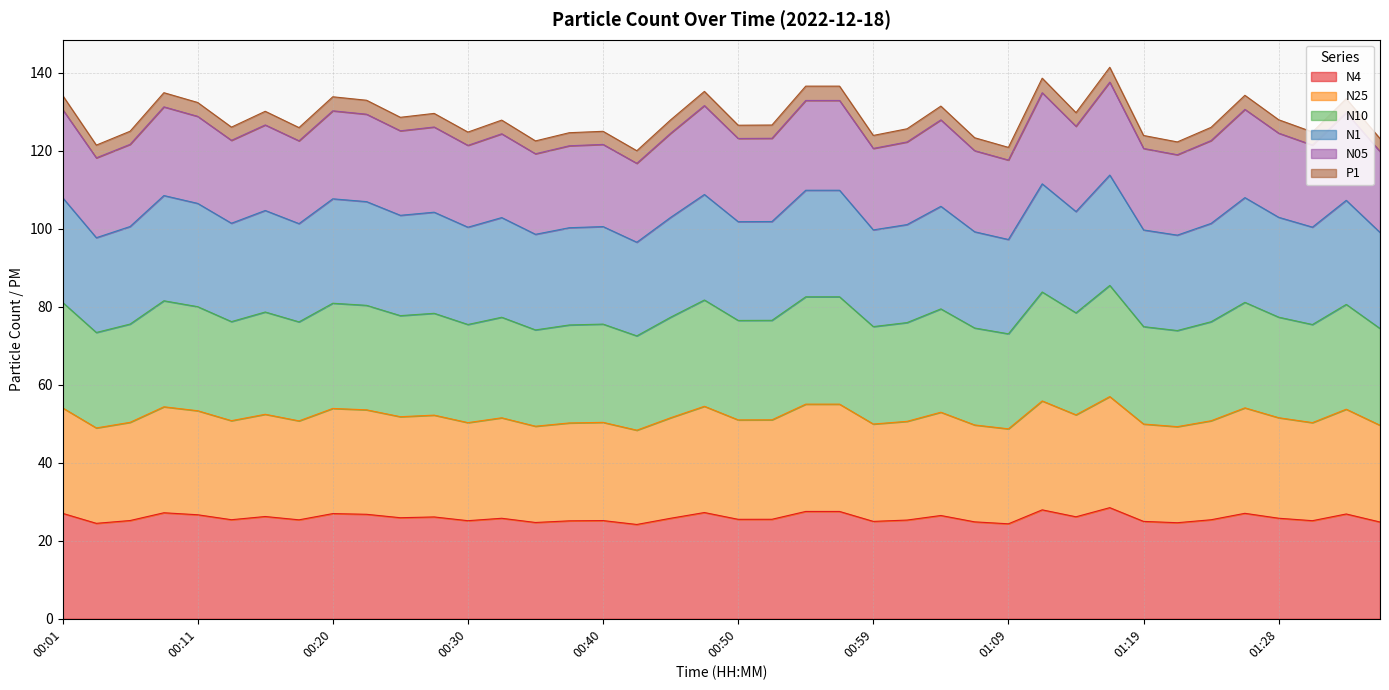

What is the minimum value for N4?

24.2